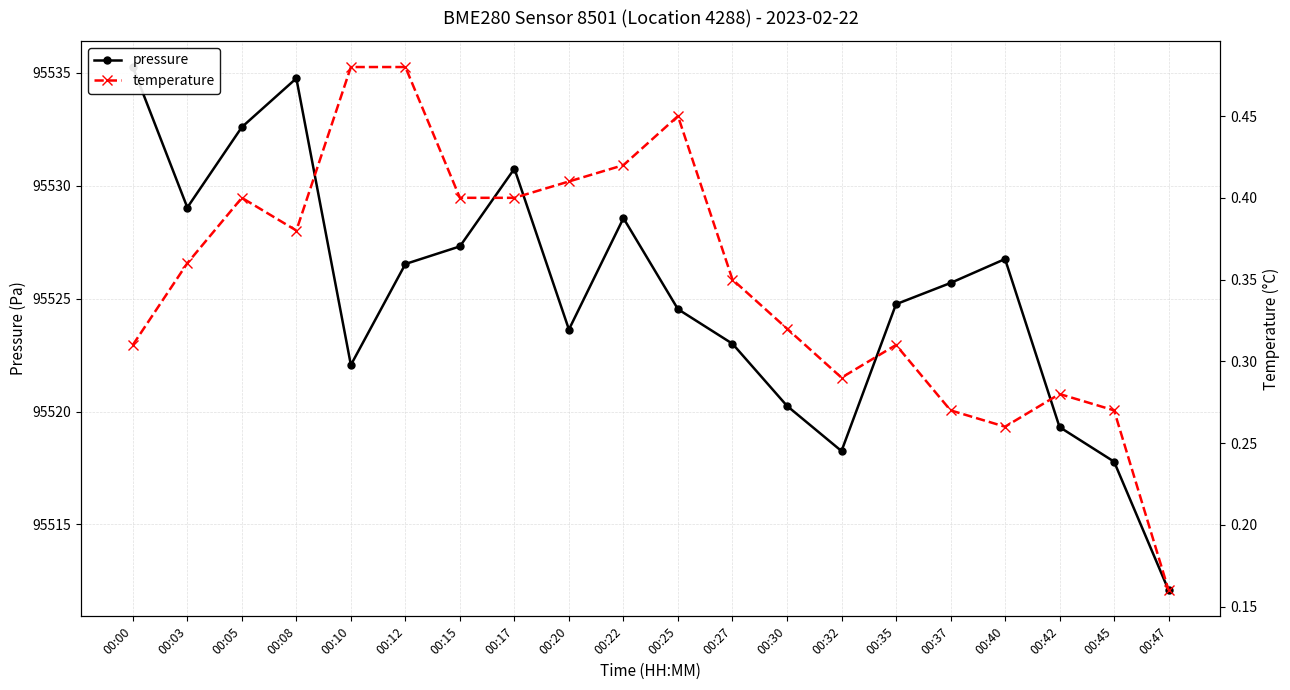

What is the total value across all series at 00:37?

95526.0